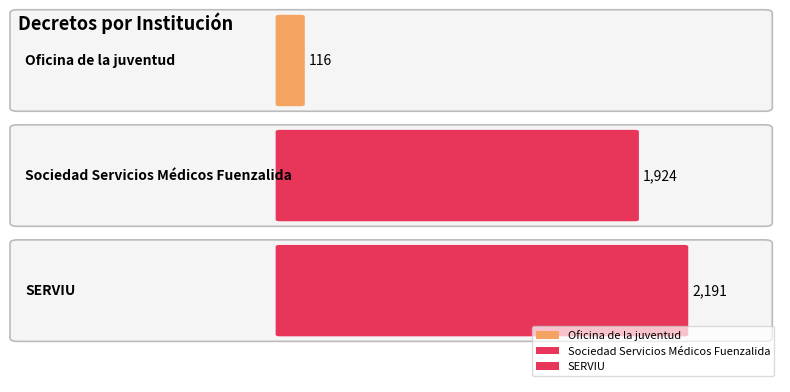

How many bars are there in total?

3